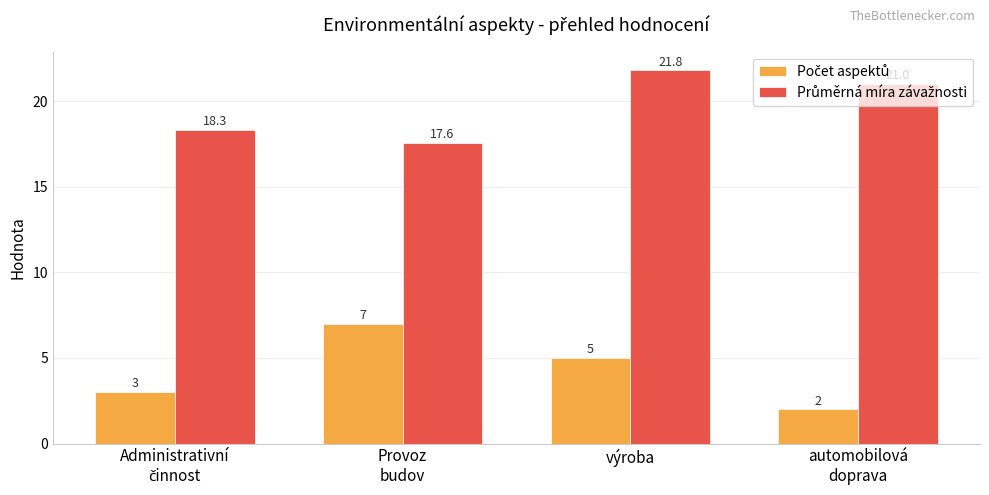

At how many categories does at least one series exceed 5?

4